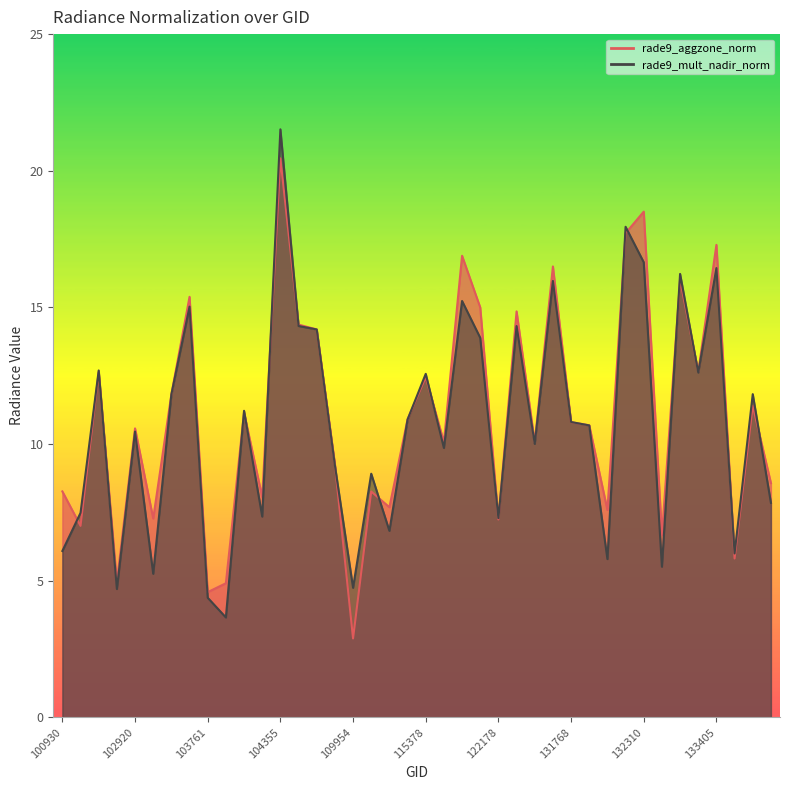

True or false: rade9_mult_nadir_norm has a value of 10.5 at 102920.

True